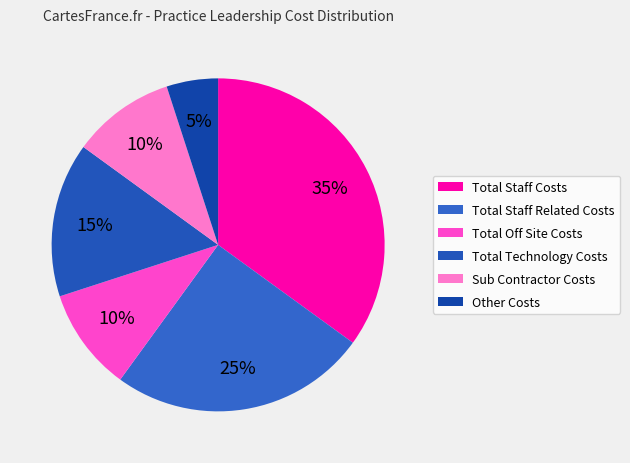

What is the largest slice in the pie chart?

Total Staff Costs